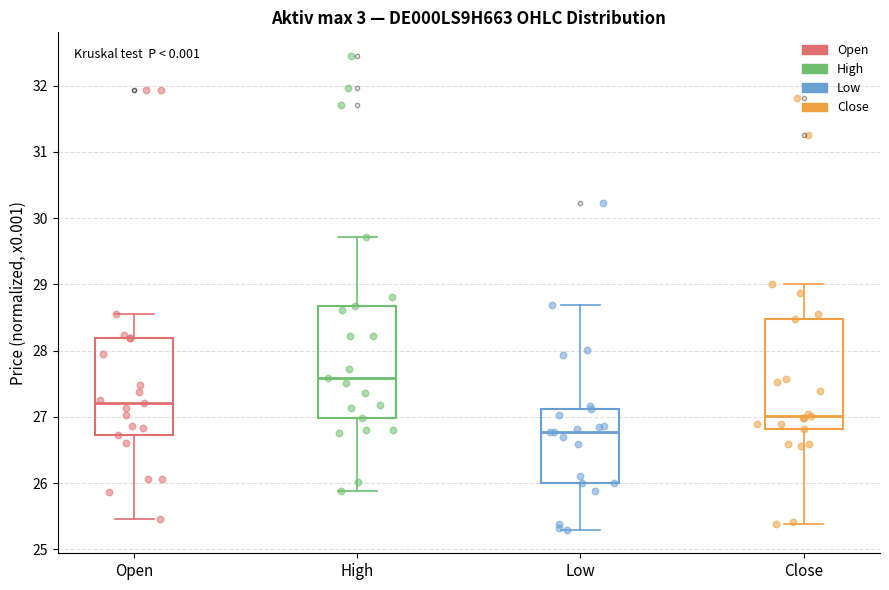

Reading left to right, read every box against the y-axis: the position of its median line, the range the box covers, and the ends of its whiskers. The values are not printed on the chart, so give them approximately, as read against the axis.

Open: median 27.2, box 26.7 to 28.2, whiskers 25.5 to 28.5
High: median 27.6, box 27.0 to 28.7, whiskers 25.9 to 29.7
Low: median 26.8, box 26.0 to 27.1, whiskers 25.3 to 28.7
Close: median 27.0, box 26.8 to 28.5, whiskers 25.4 to 29.0